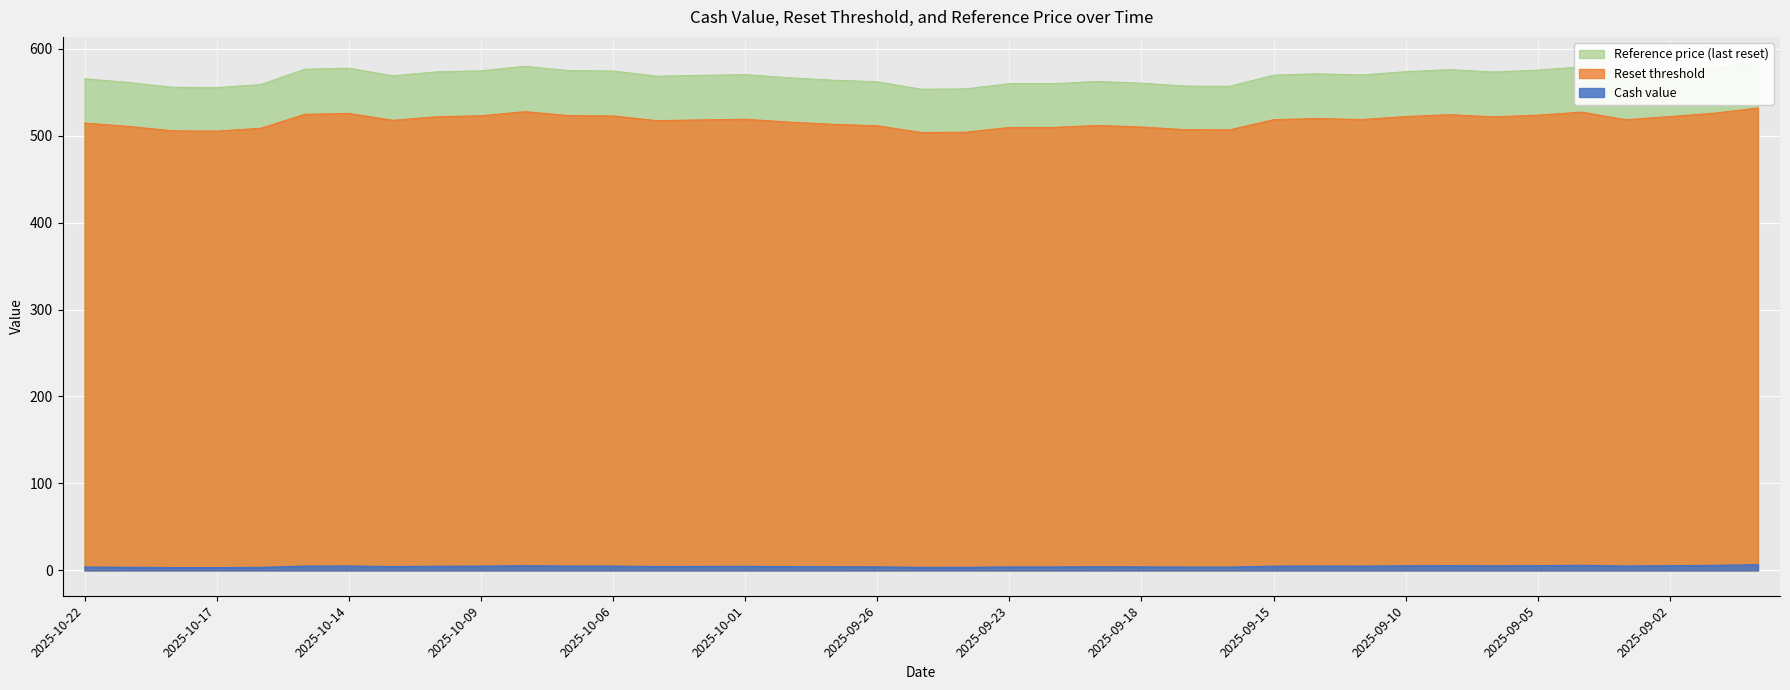

What is the total value across all series at 2025-10-03?

1090.1